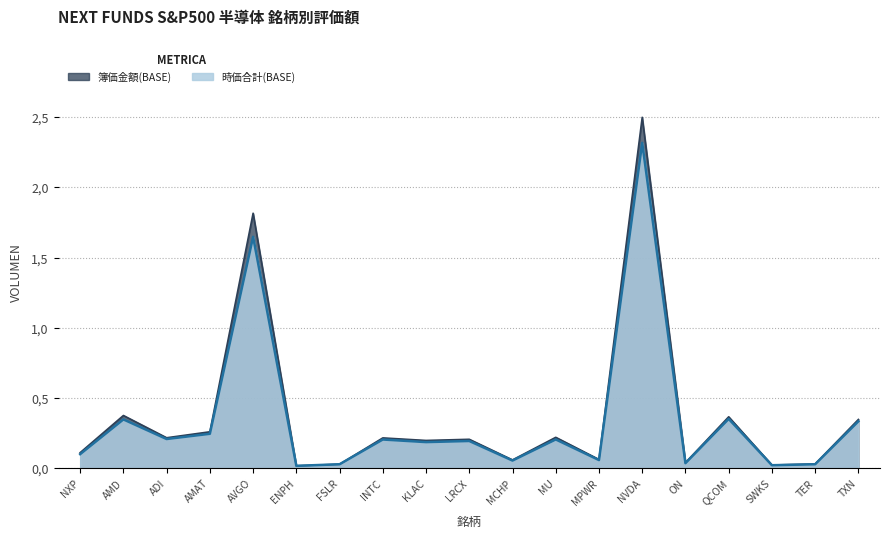

Which series has the largest range (max minus min)?

簿価金額(BASE)